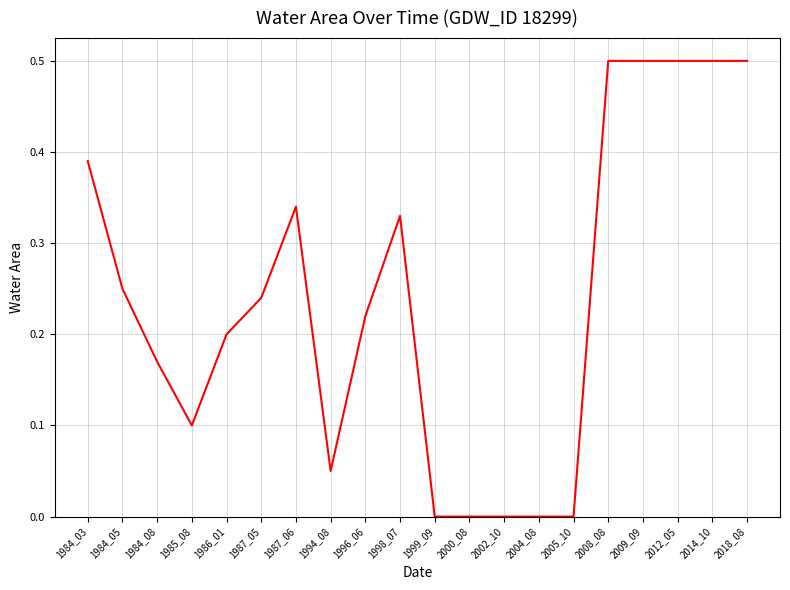

What is the change in value from 1985_08 to 2014_10?

+0.4